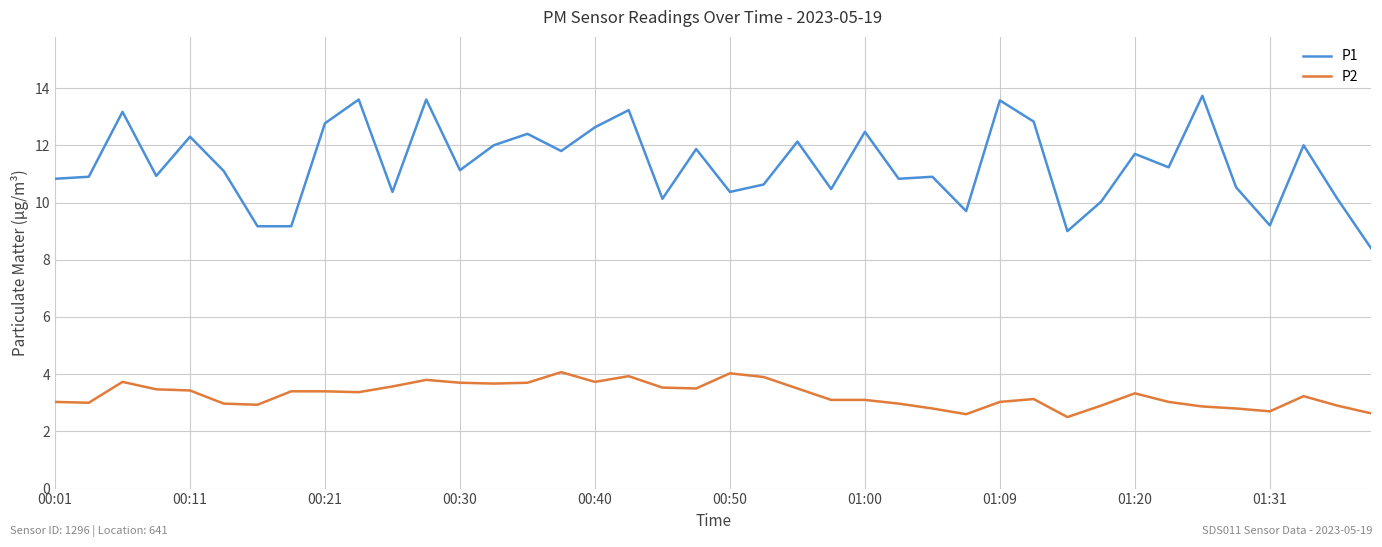

Which series has the widest spread of values?

P1